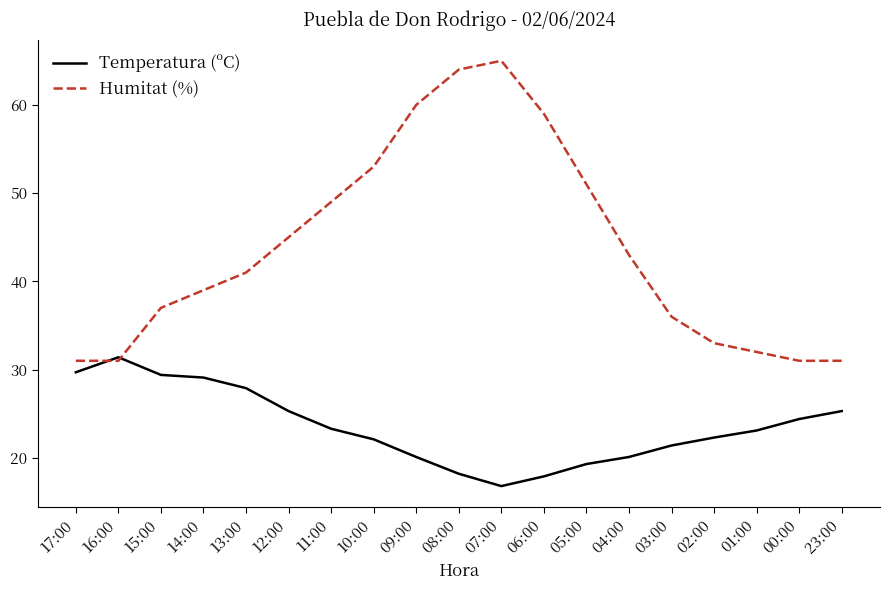

What is the difference between the second highest and second lowest values in the Humitat (%) series?

33.0